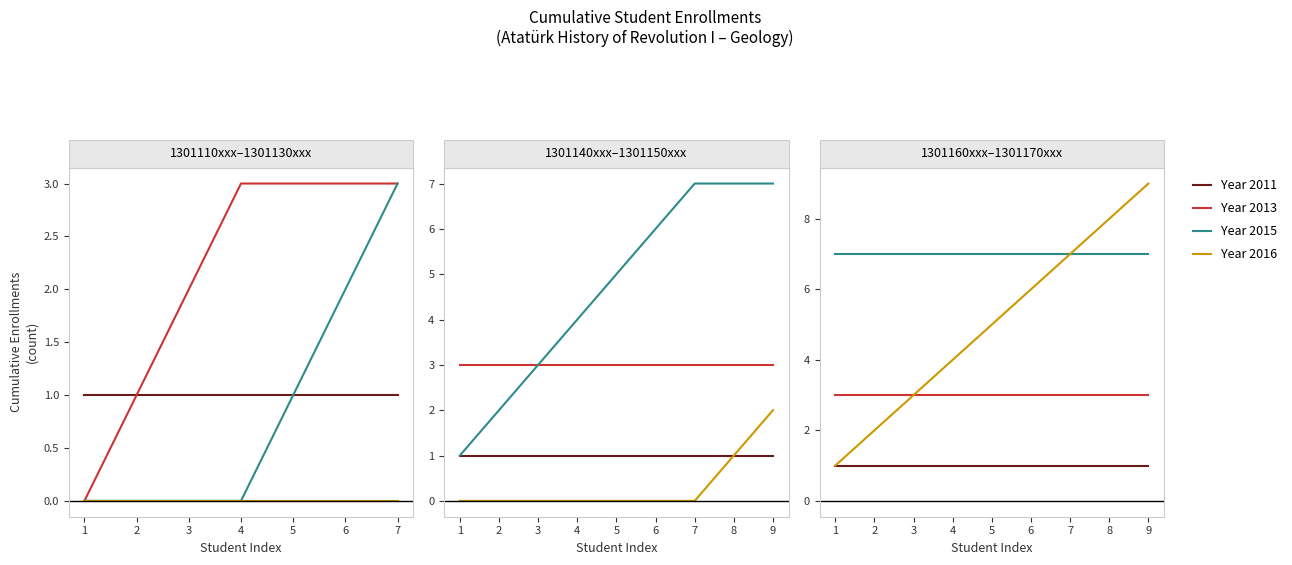

True or false: Year 2011 and Year 2015 cross at least once.

False